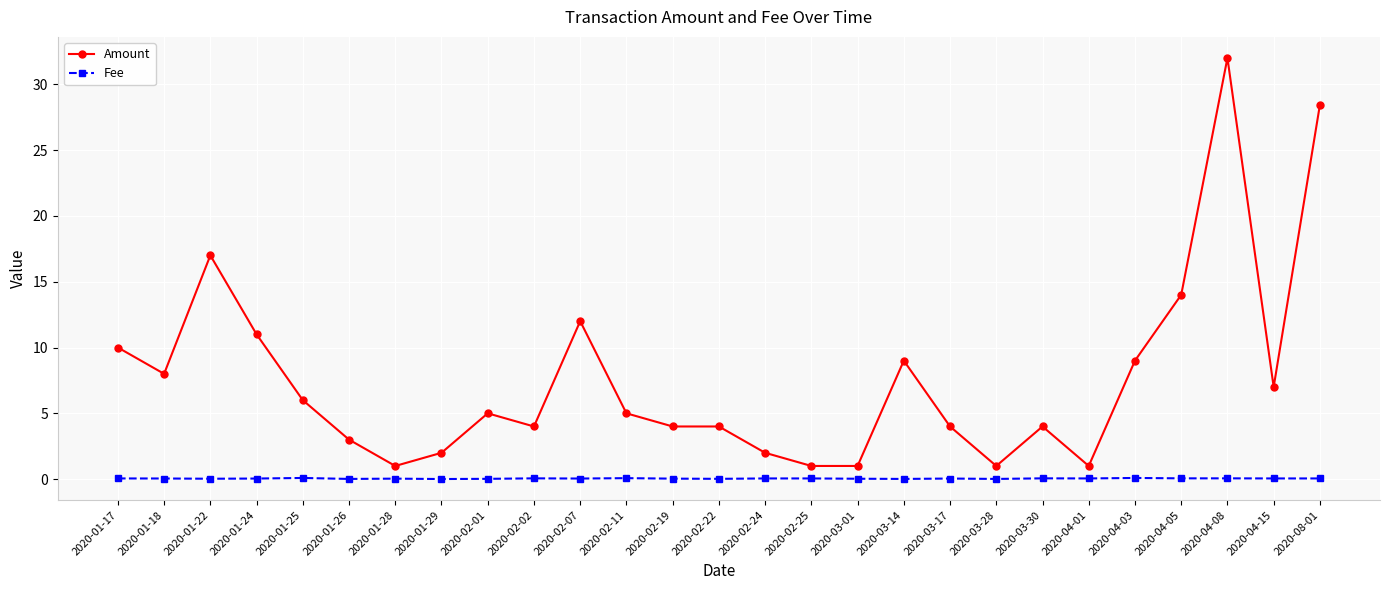

At which category does Amount reach its first local valley?

2020-01-18